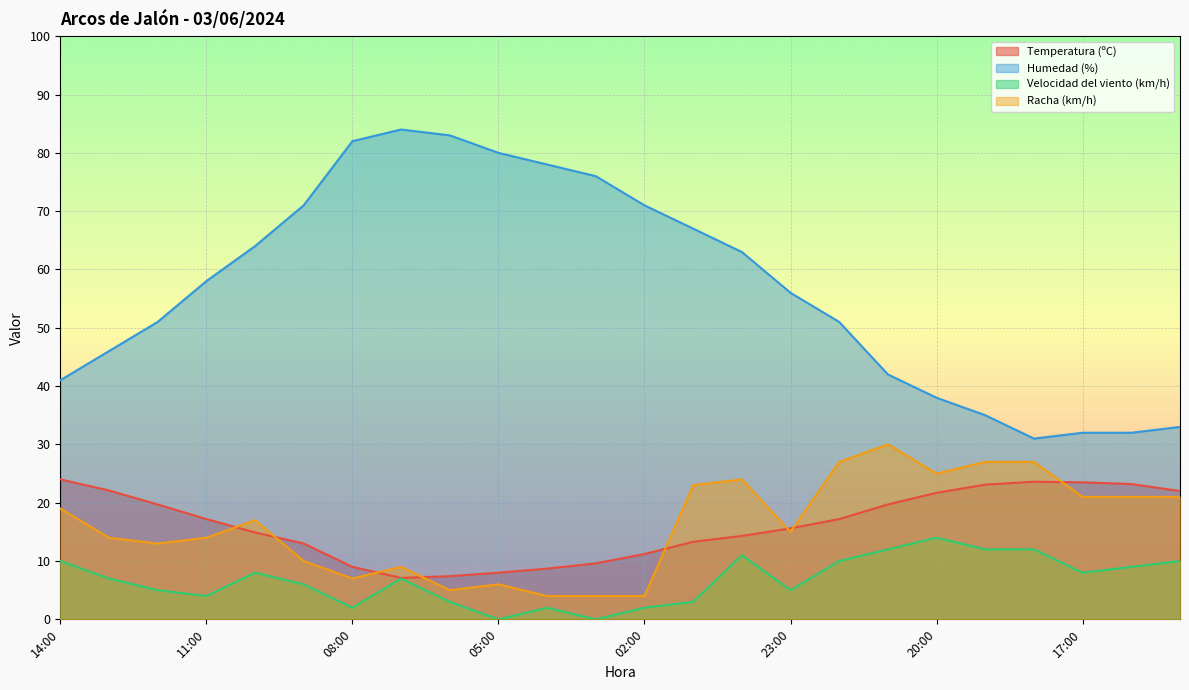

Where does the Racha (km/h) series first go above 17?

14:00